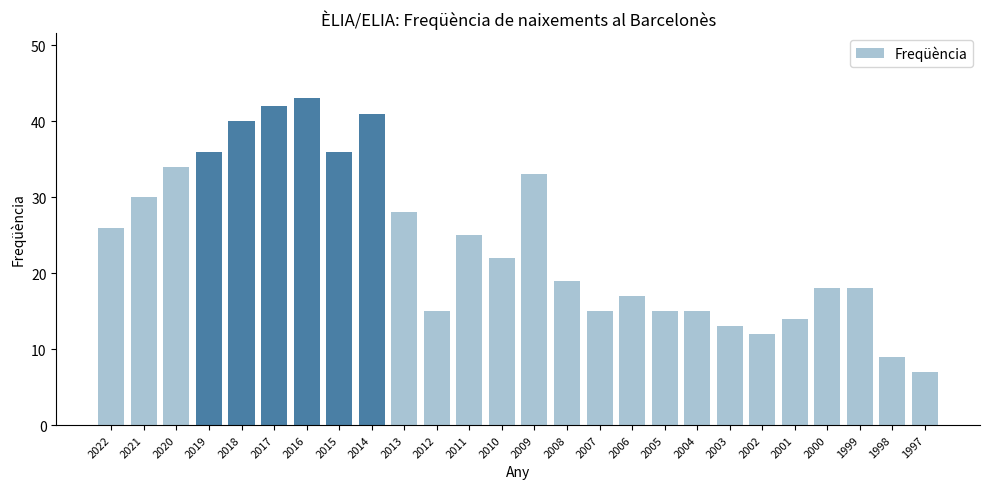

What value does the data have at 2009, to the nearest 10?

30